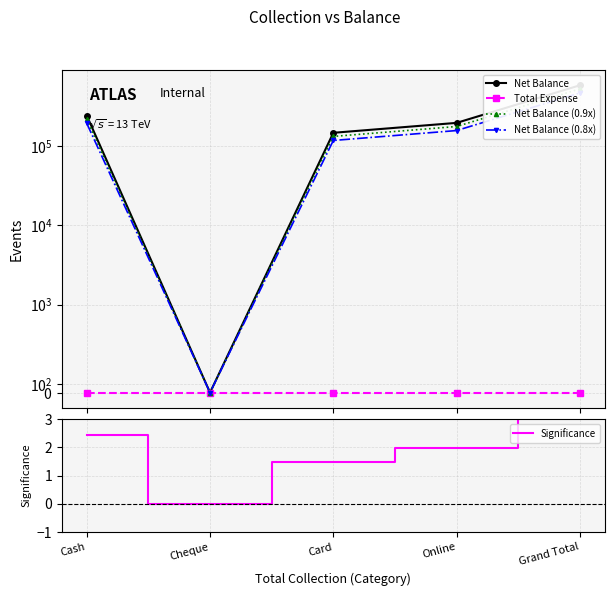

Between Grand Total and Cheque, which is larger?

Grand Total